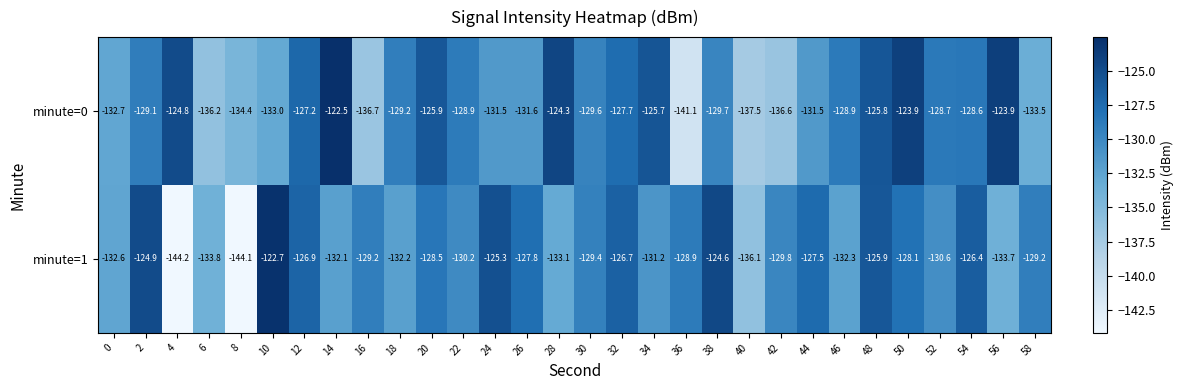

What is the total value across all series at 14?

-254.6